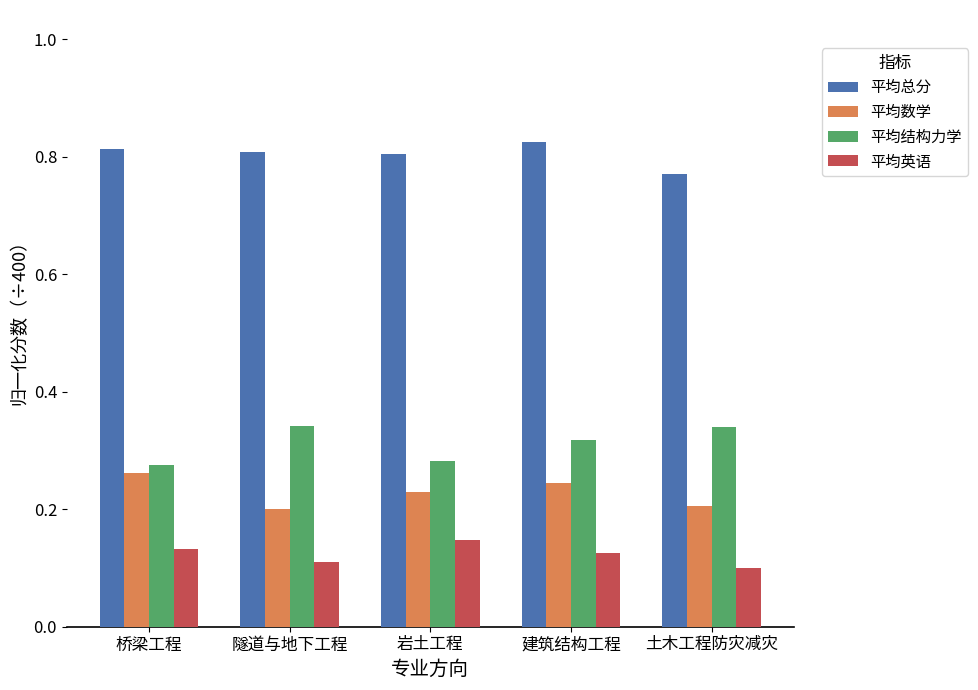

The value of 平均数学 at 隧道与地下工程 is 0.2. True or false?

True